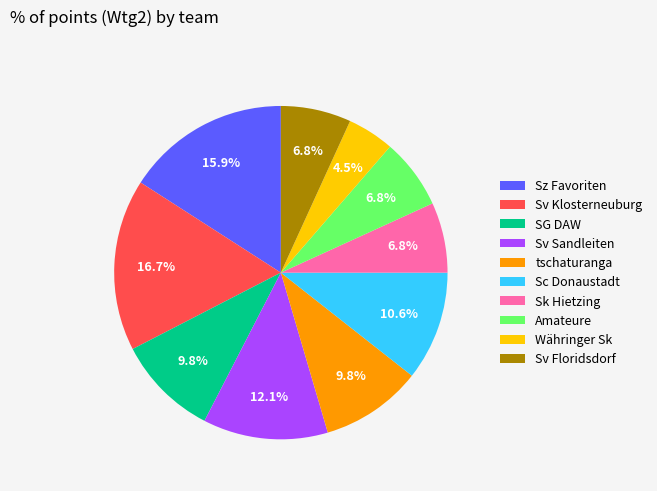

To the nearest percent, what is the combined percentage of Sk Hietzing and Sz Favoriten?

23%